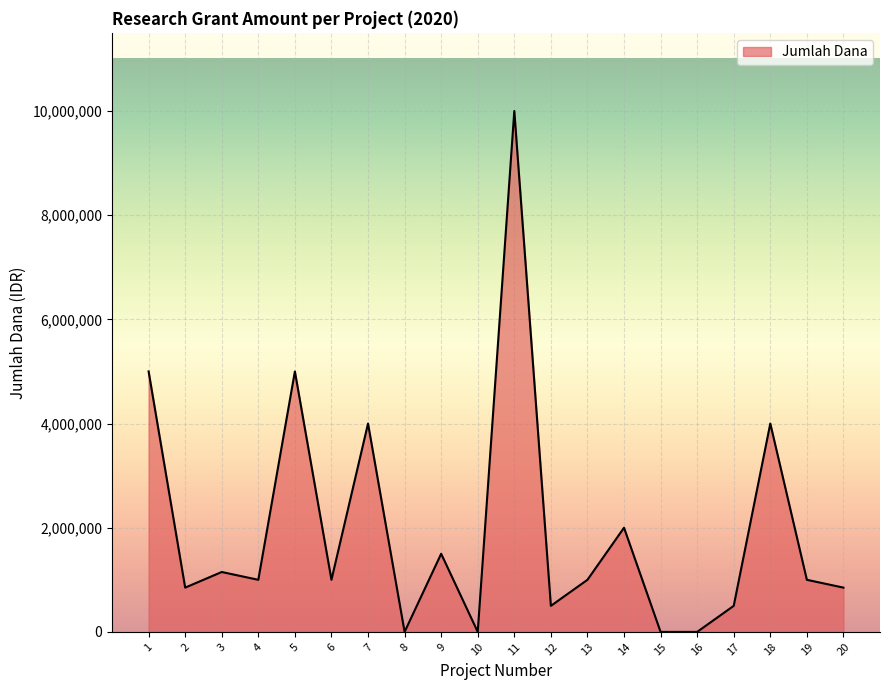

The value at 11 is 13279678. True or false?

False